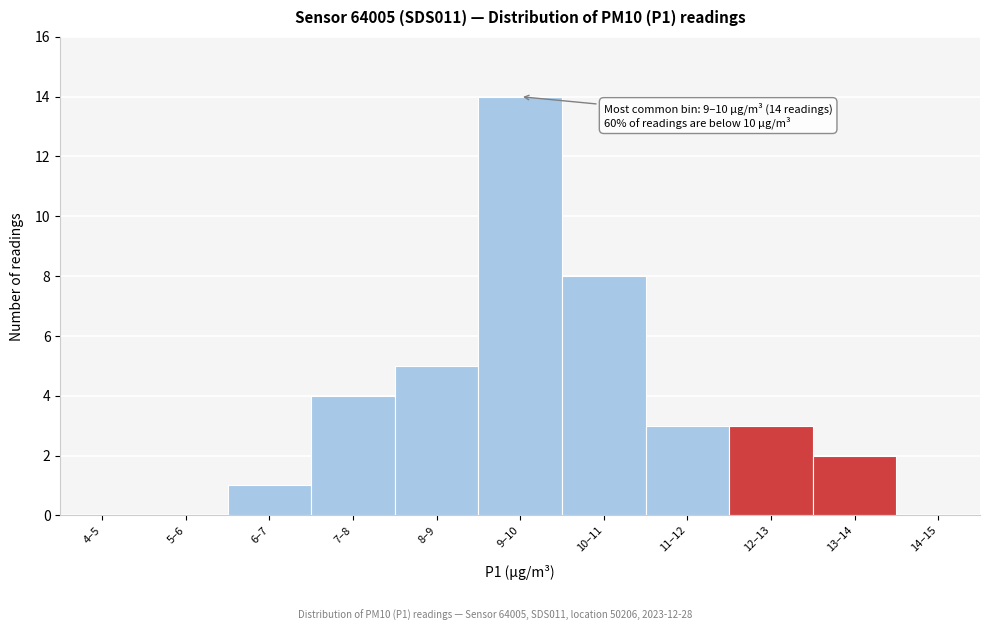

Reading left to right, list all the values displayed in this chart.

4–5=0	5–6=0	6–7=1	7–8=4	8–9=5	9–10=14	10–11=8	11–12=3	12–13=3	13–14=2	14–15=0